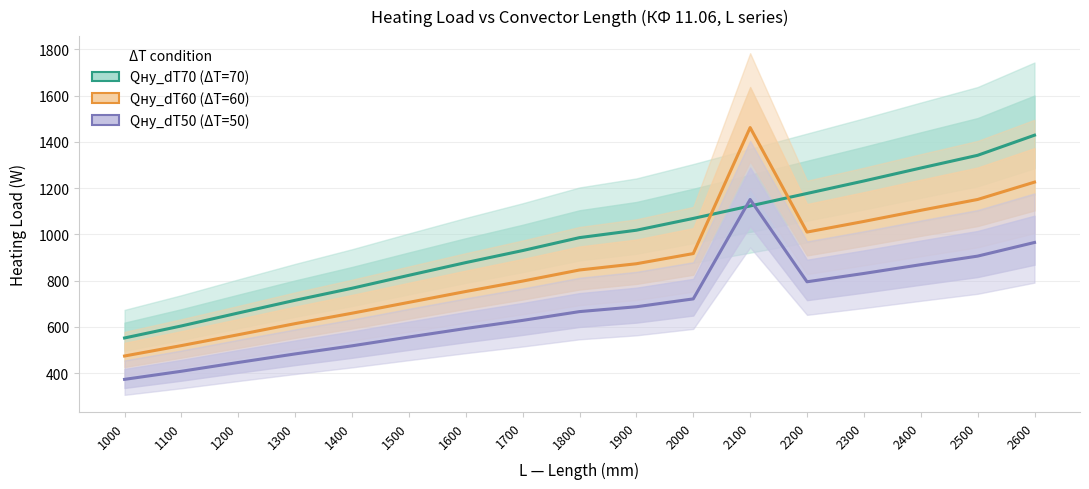

How many values in the Qну_dT60 series are below 846?

8